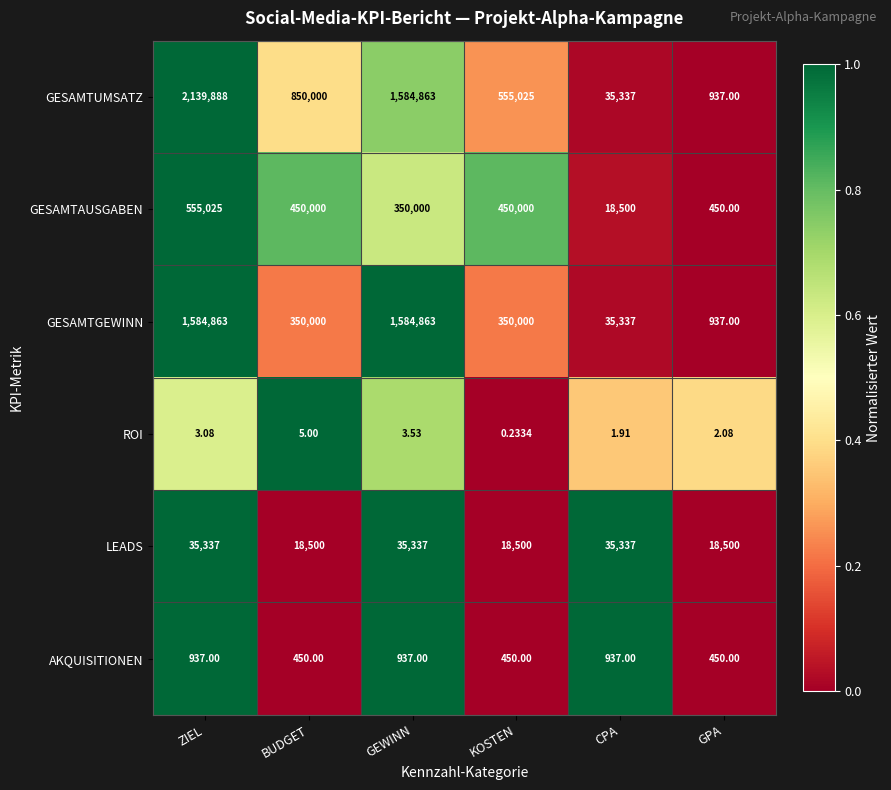

Which category has the highest value in the ROI series?

BUDGET